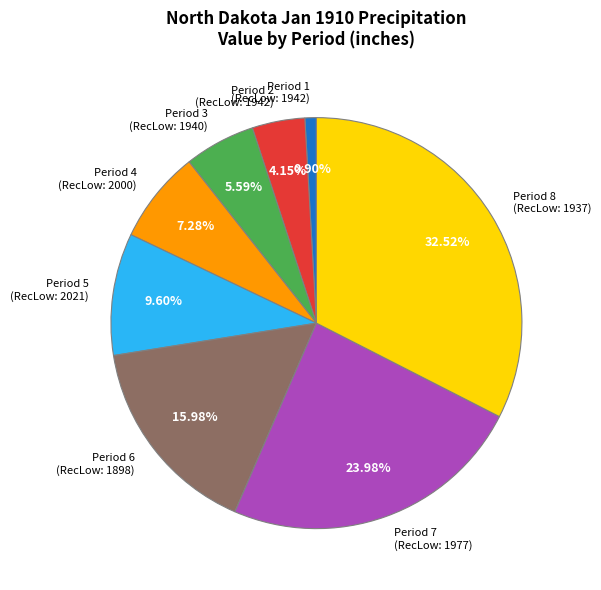

Combined, do Period 6 (RecLow: 1898) and Period 1 (RecLow: 1942) account for over 50%?

No